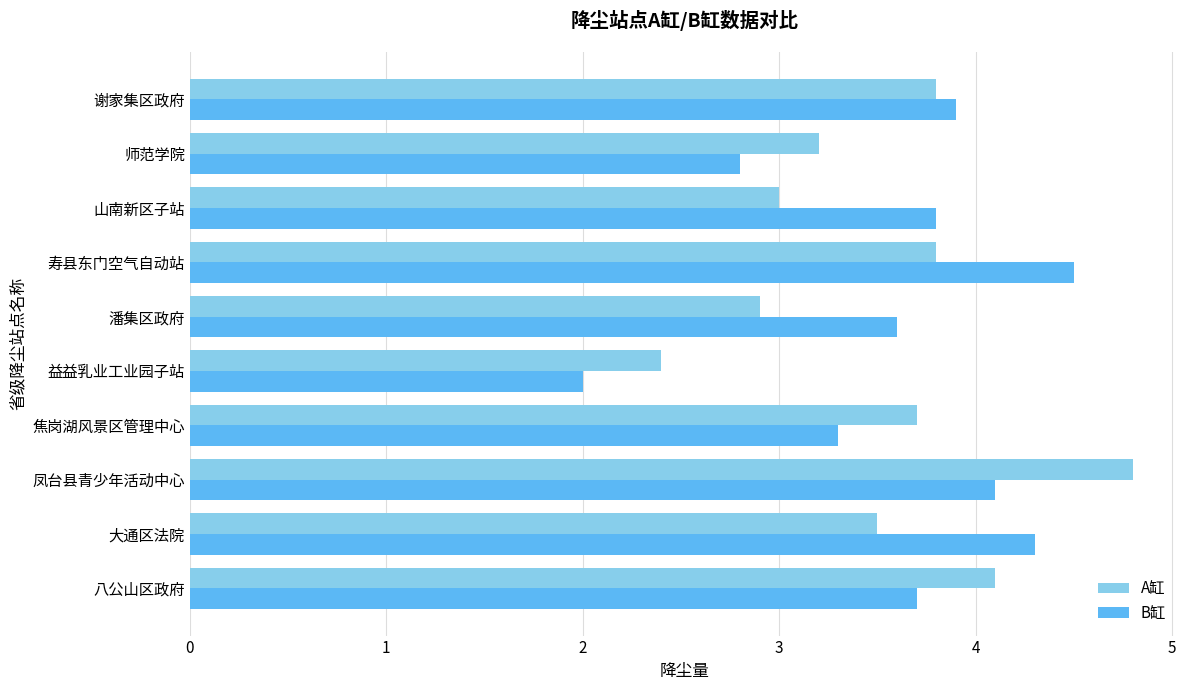

How many categories are shown in the chart?

10